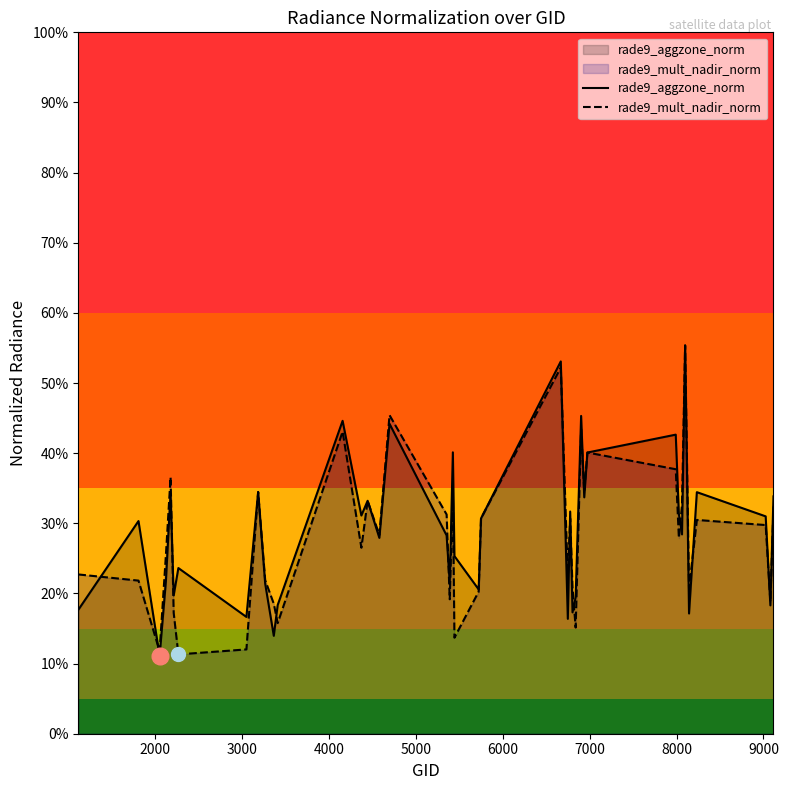

How many times do rade9_aggzone_norm and rade9_mult_nadir_norm cross each other?

14